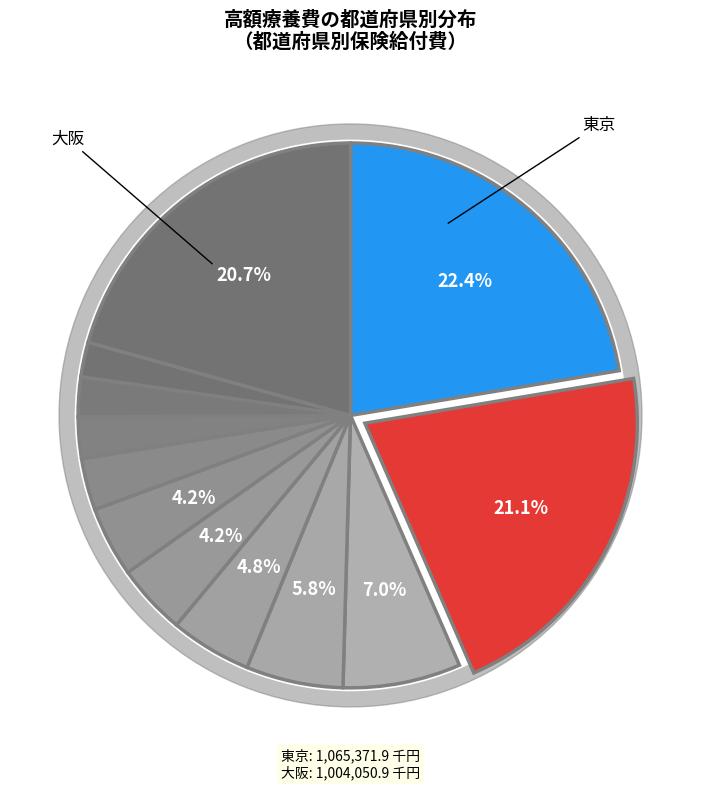

What is the total percentage of 青森 and 秋田?

1.4%